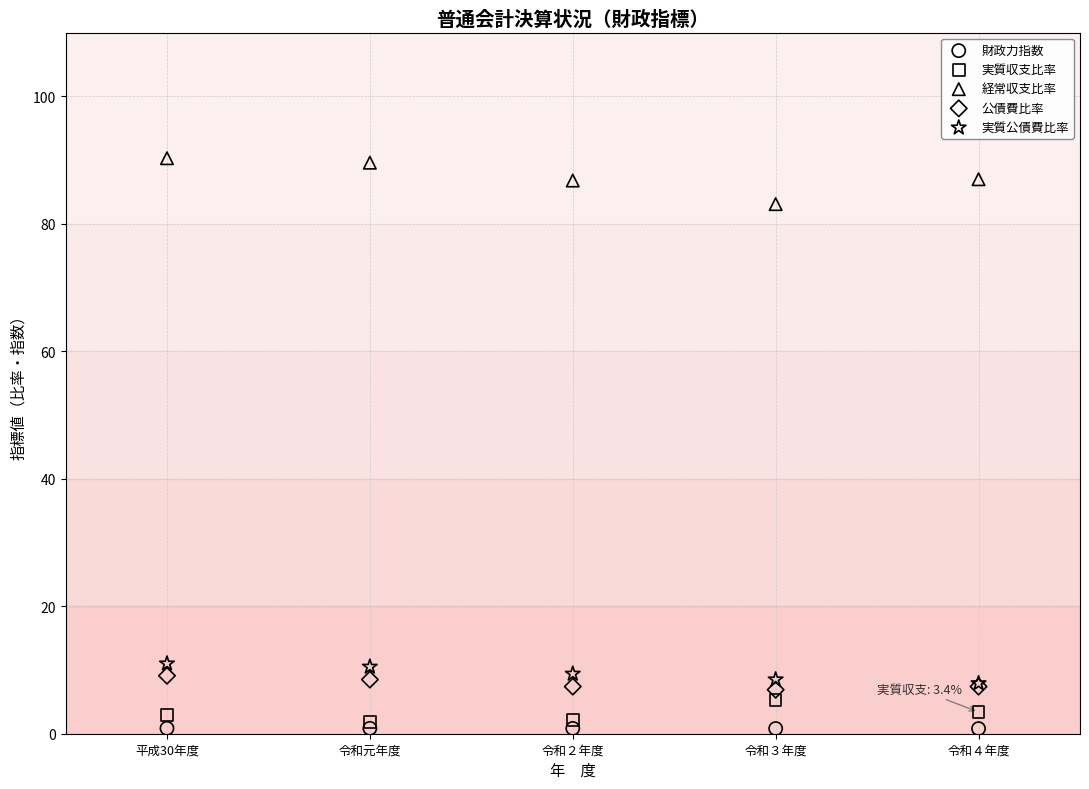

What are all the series names shown in the legend?

財政力指数, 実質収支比率, 経常収支比率, 公債費比率, 実質公債費比率